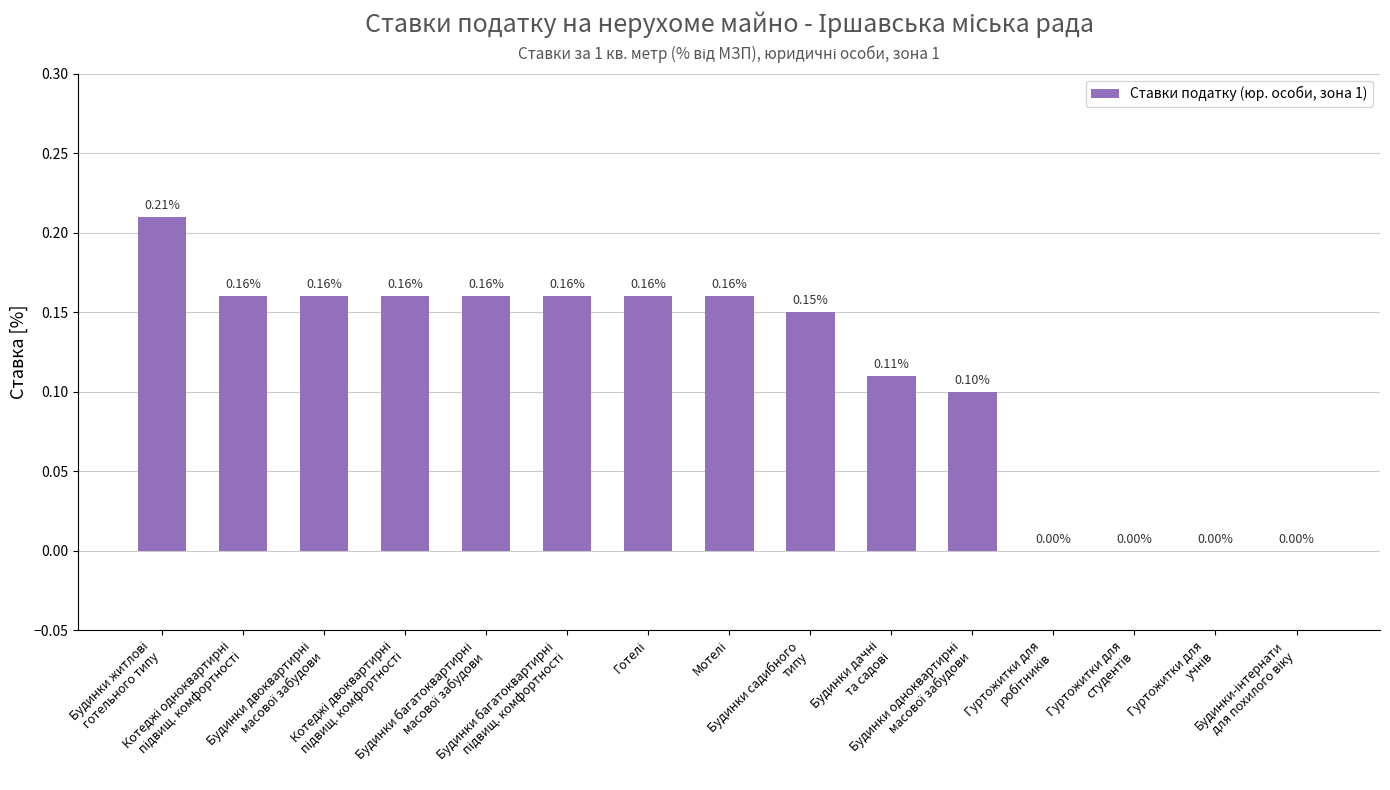

What is the sum of all values?

1.7